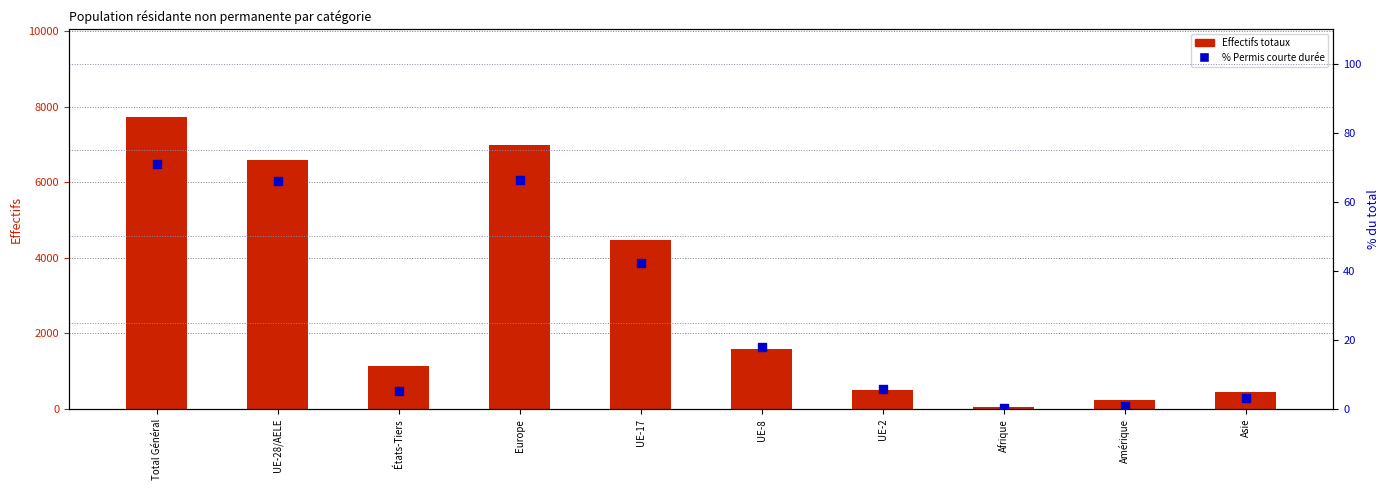

Which series reaches the maximum Y coordinate?

Total (effectifs)